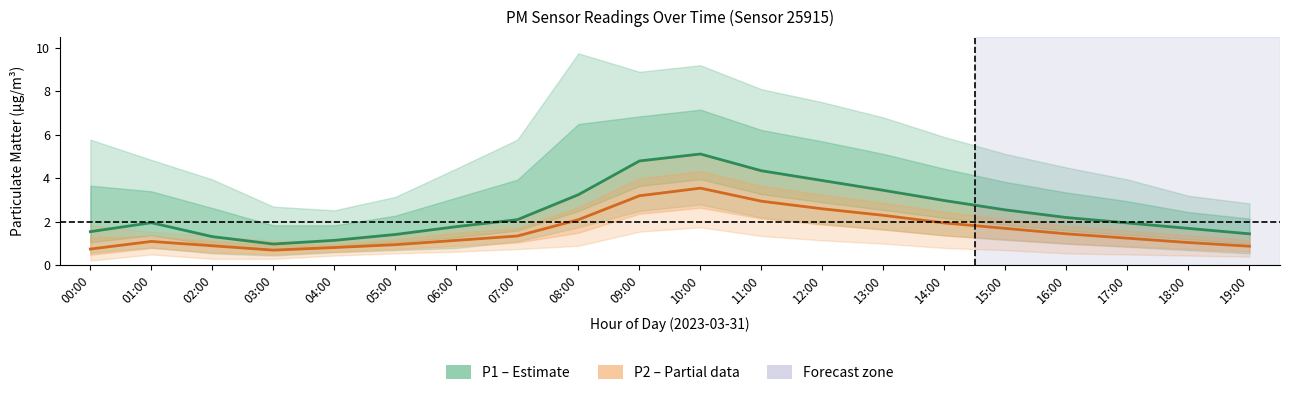

True or false: P2 (PM2.5) and P1 (PM10) intersect in this chart.

False